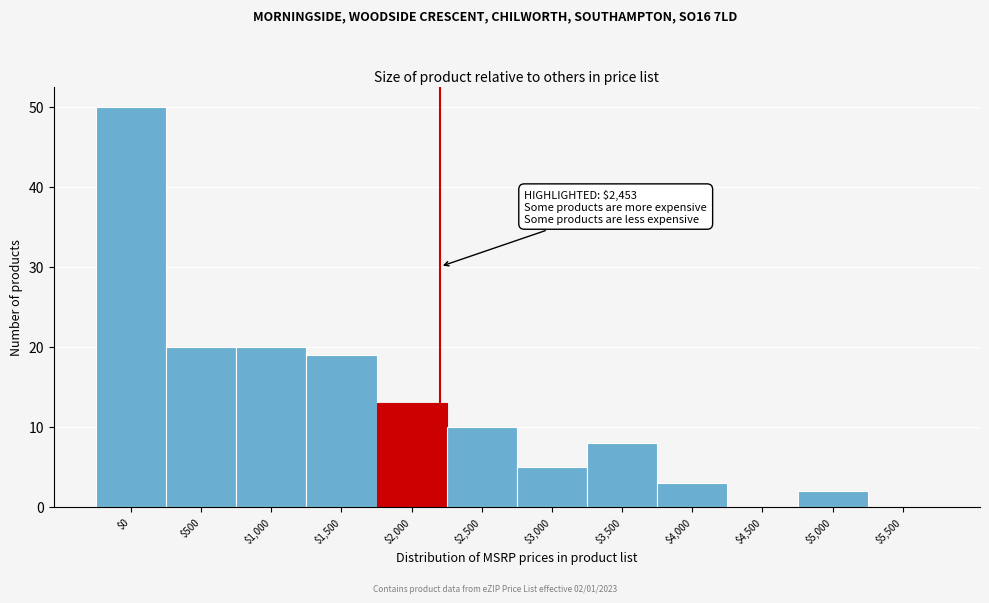

The value at $1,000 is 20. True or false?

True